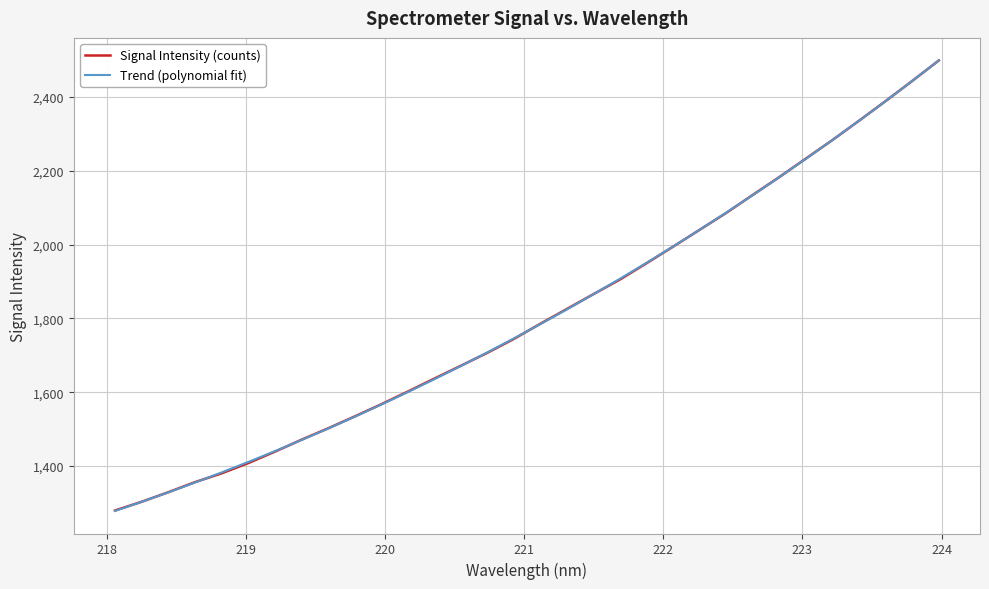

What is the value of the Signal Intensity (counts) point at the 3rd from the left?

1329.1